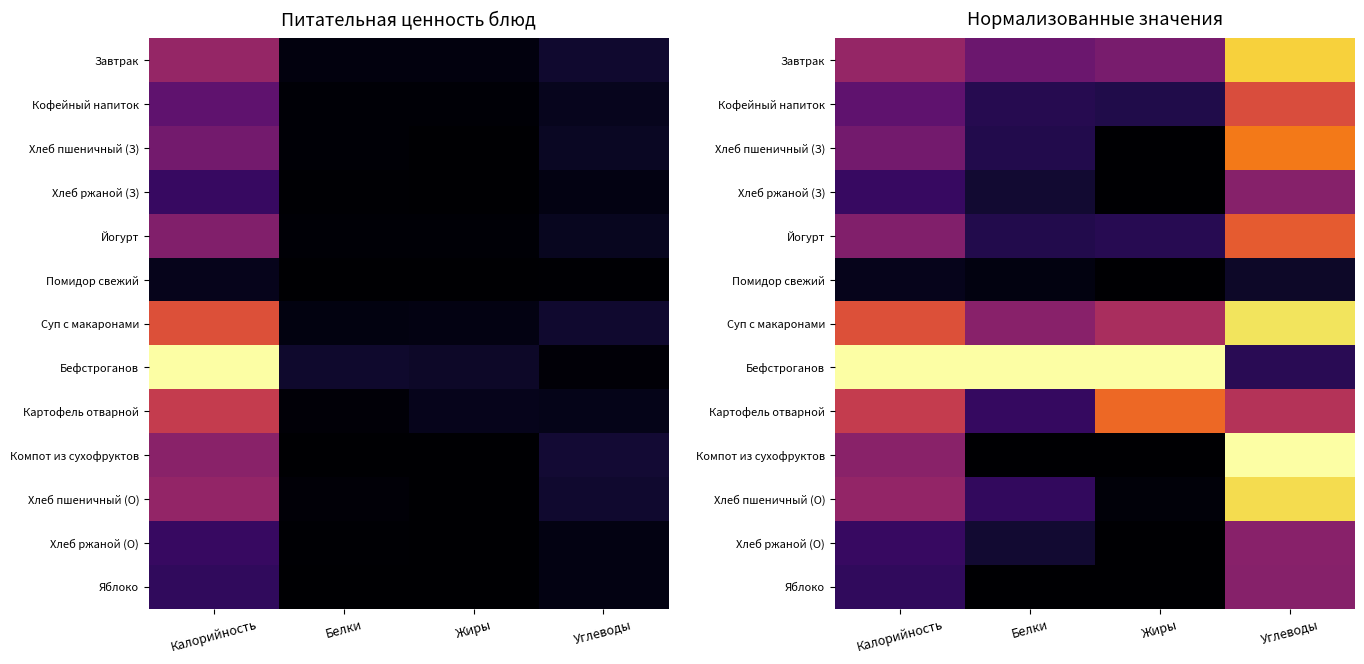

What is the spread (max minus min) of values at Белки?

1.0